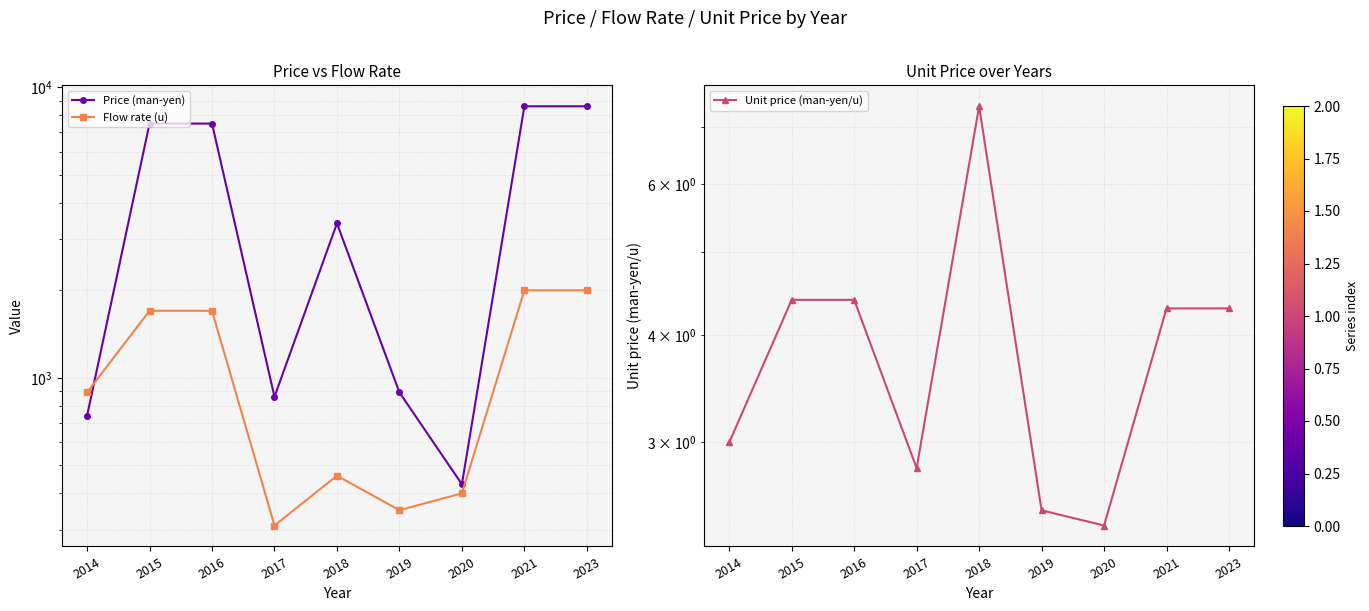

What are all the series names shown in the legend?

Price (man-yen), Flow rate (u), Unit price (man-yen/u)